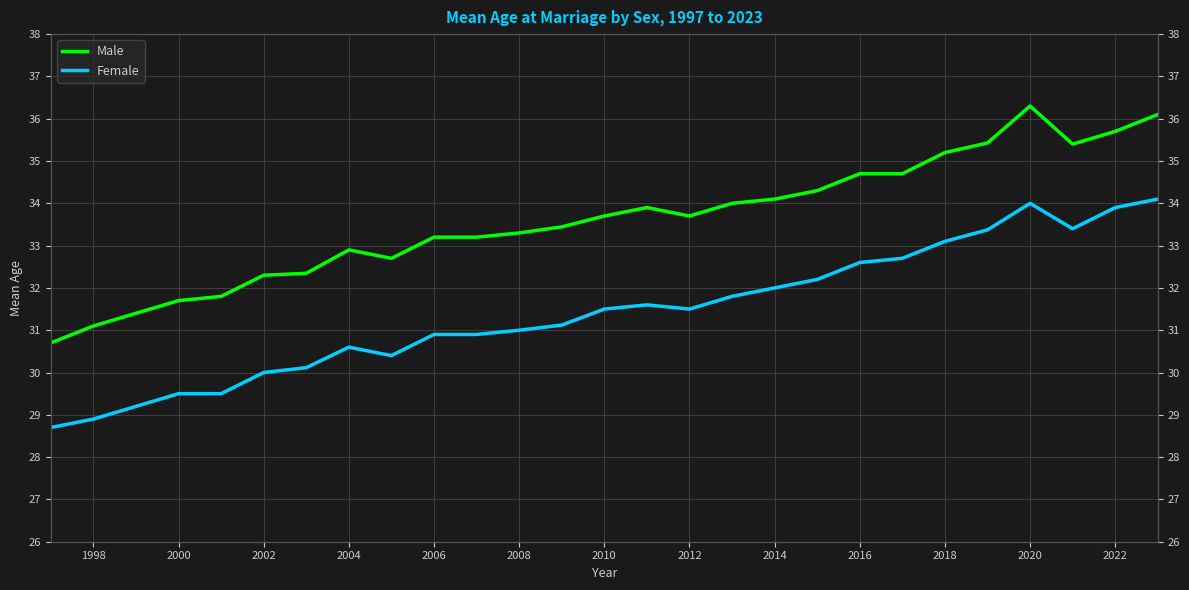

What is the value of the Male point at the 9th from the left?

32.7